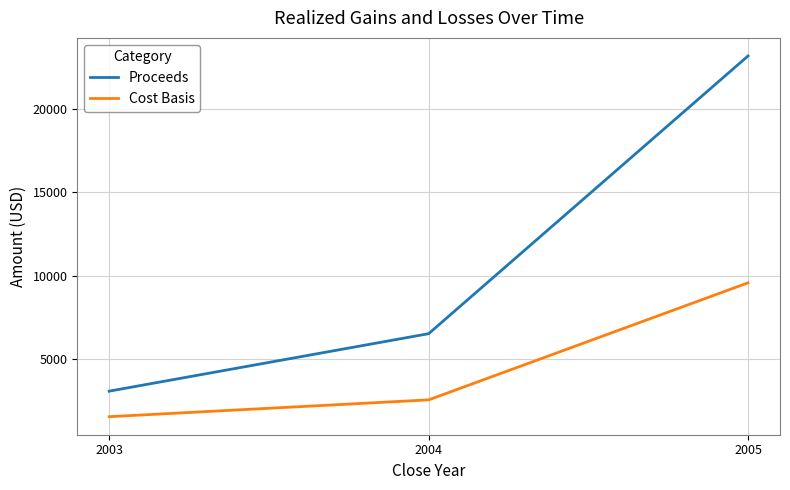

The Proceeds series shows 3058.2 at 2003. True or false?

True